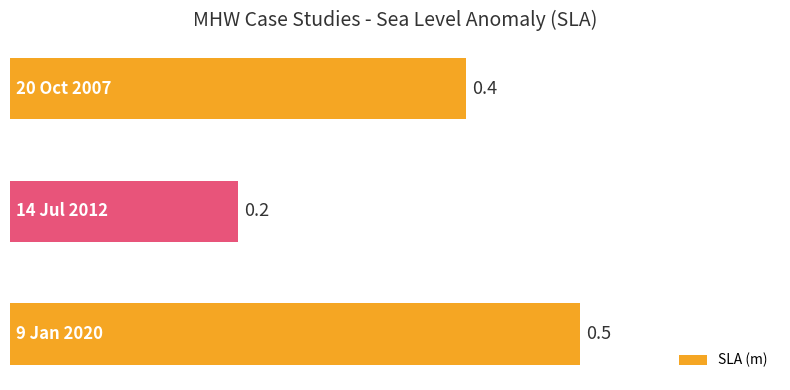

What is the smallest value displayed?

0.2